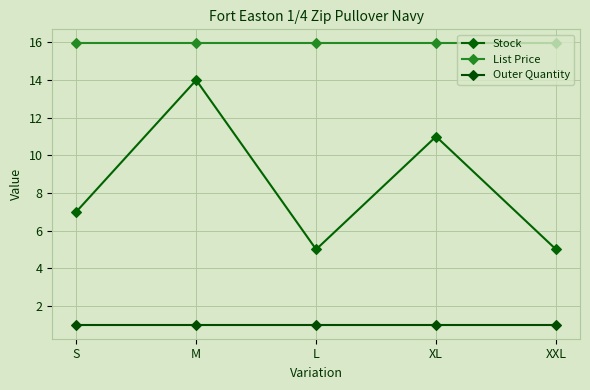

True or false: Stock and Outer Quantity intersect in this chart.

False